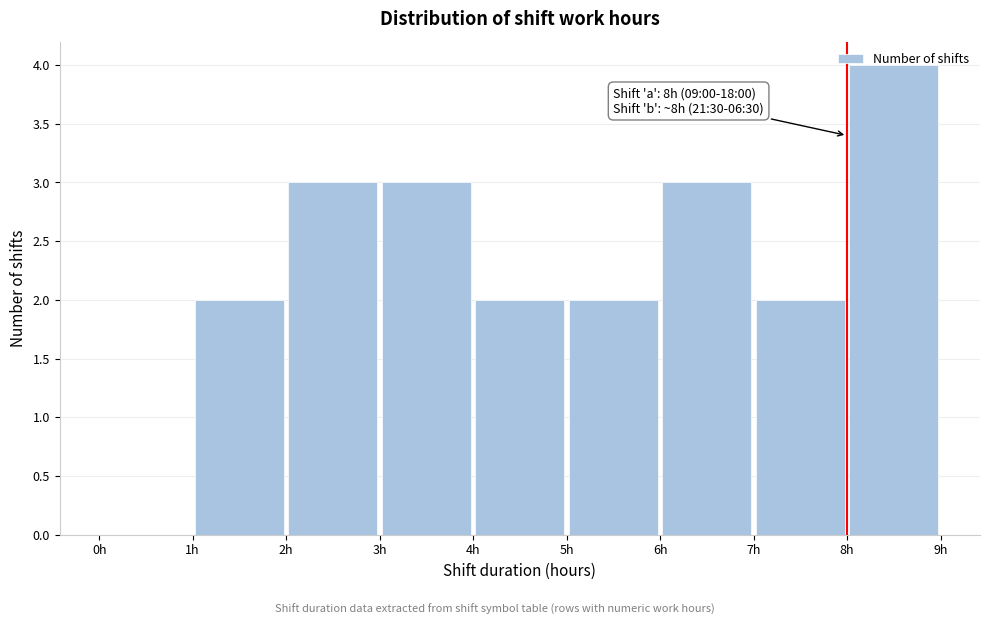

Which range on the x-axis has the tallest bar?

8 to 9